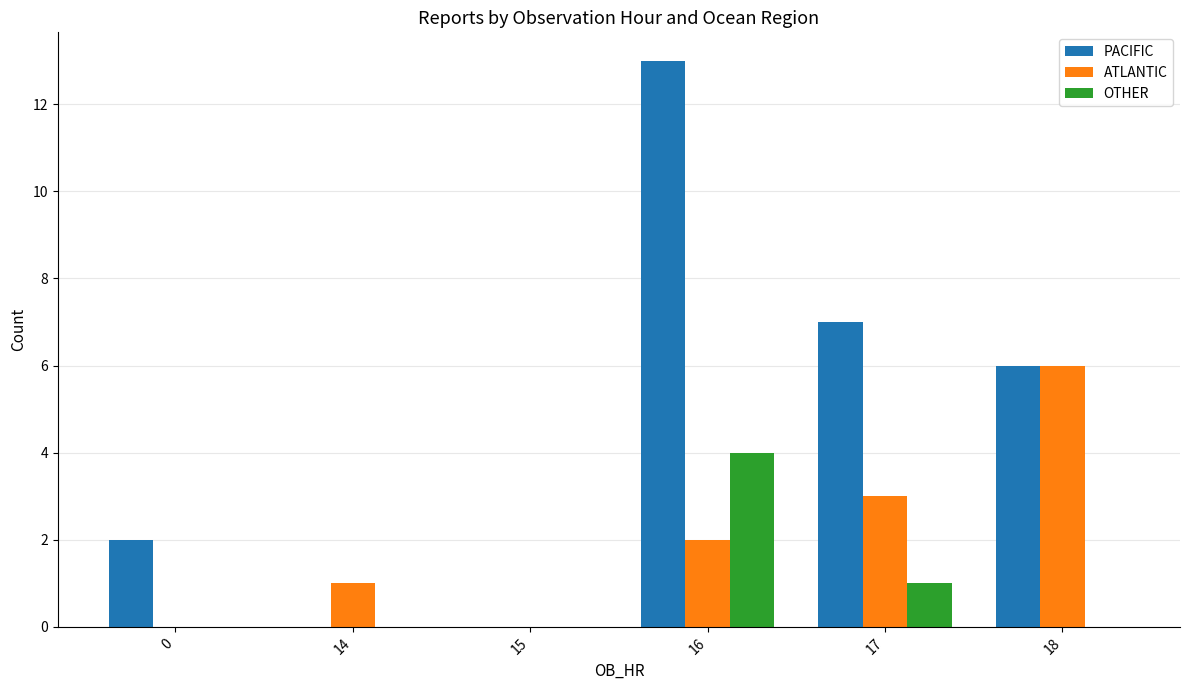

What is the sum of all OTHER values?

5